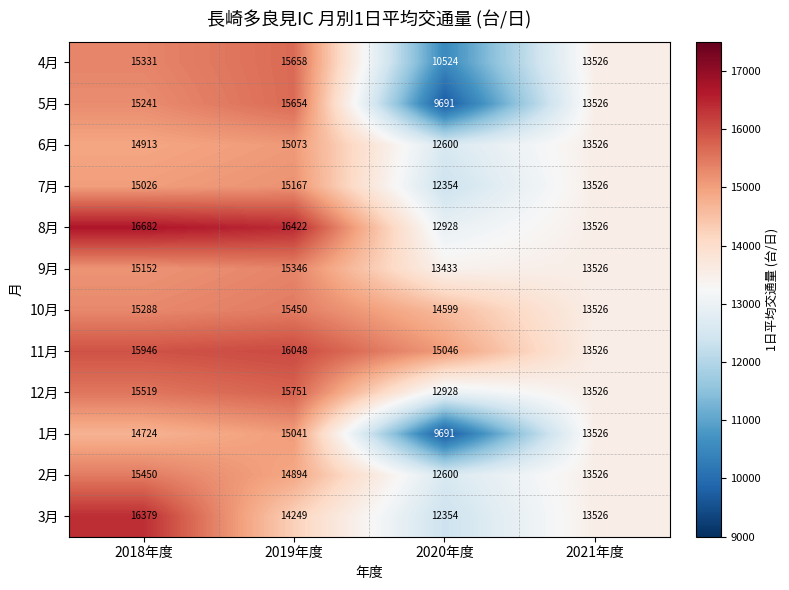

True or false: 4月 has a value of 6191 at 2020年度.

False